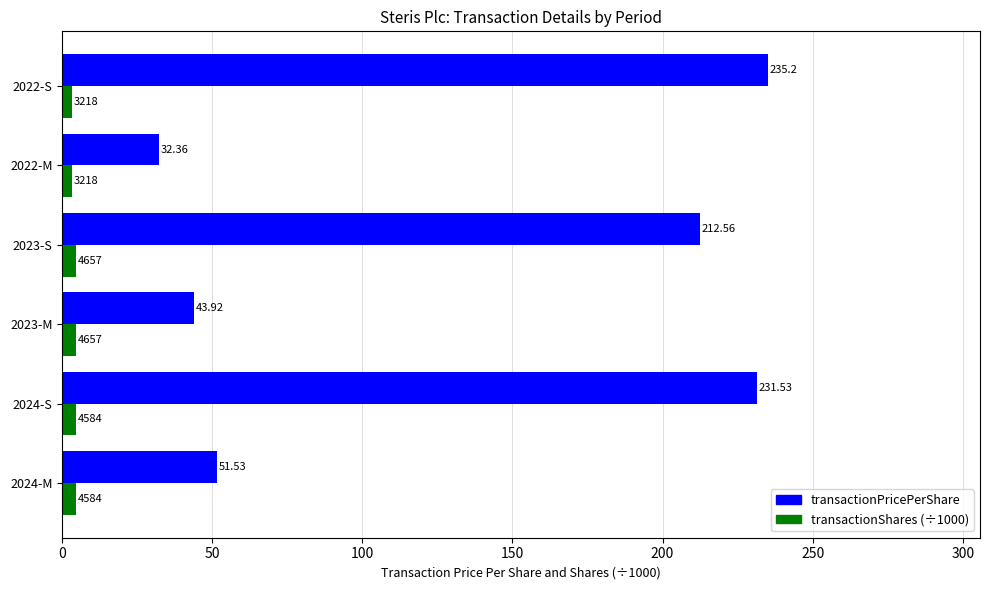

Rank the series by their maximum value, from lowest to highest.

transactionShares (÷1000), transactionPricePerShare